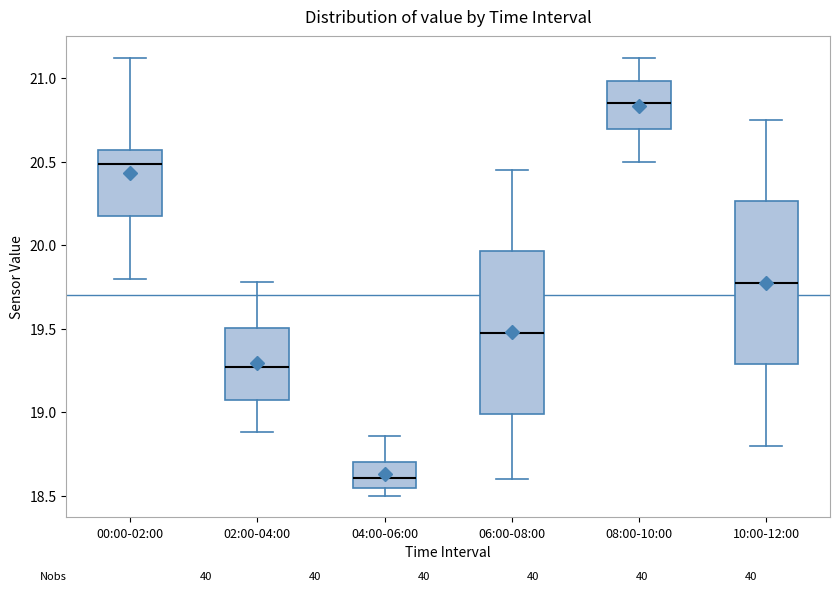

Reading left to right, read every box against the y-axis: the position of its median line, the range the box covers, and the ends of its whiskers. The values are not printed on the chart, so give them approximately, as read against the axis.

00:00-02:00: median 20.50, box 20.20 to 20.55, whiskers 19.80 to 21.10
02:00-04:00: median 19.25, box 19.10 to 19.50, whiskers 18.90 to 19.80
04:00-06:00: median 18.60, box 18.55 to 18.70, whiskers 18.50 to 18.85
06:00-08:00: median 19.50, box 19.00 to 19.95, whiskers 18.60 to 20.45
08:00-10:00: median 20.85, box 20.70 to 21.00, whiskers 20.50 to 21.10
10:00-12:00: median 19.80, box 19.30 to 20.25, whiskers 18.80 to 20.75